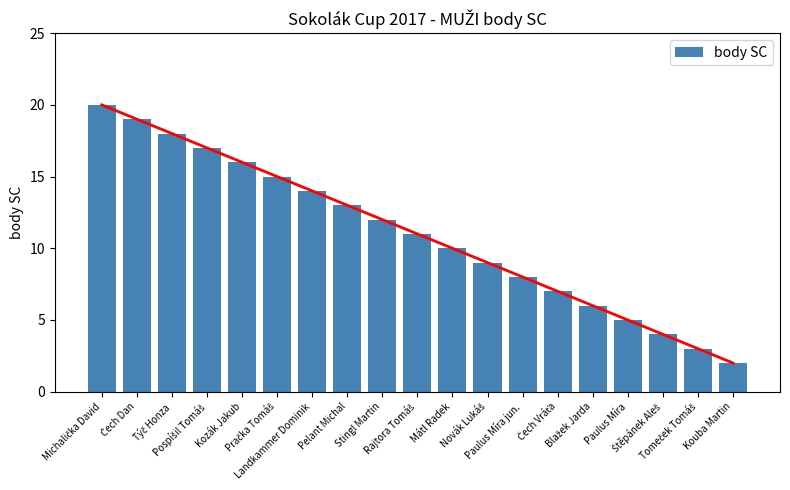

What value does the data have at Týč Honza, to the nearest 5?

20